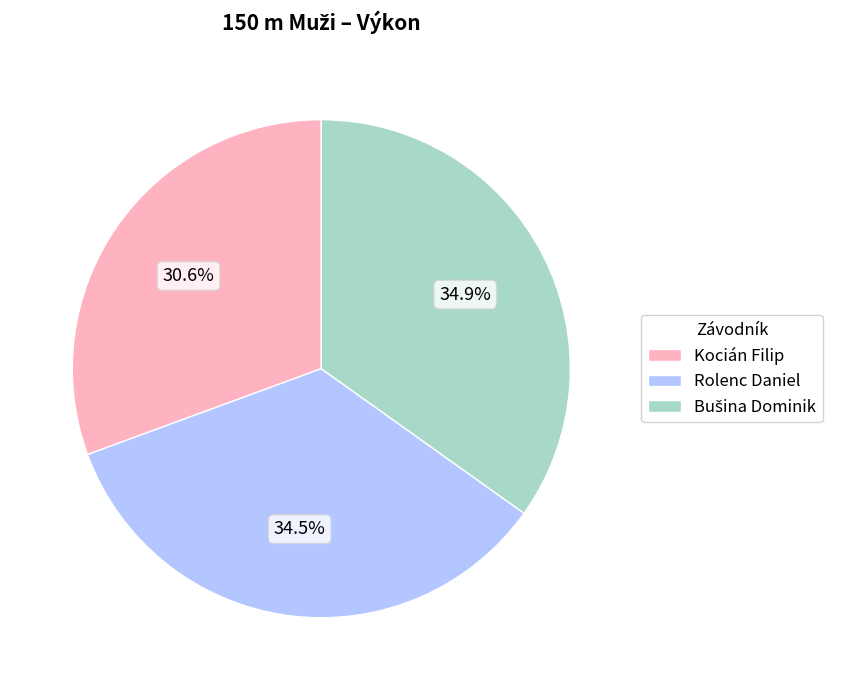

Is it true that Rolenc Daniel is 43% of the pie?

False